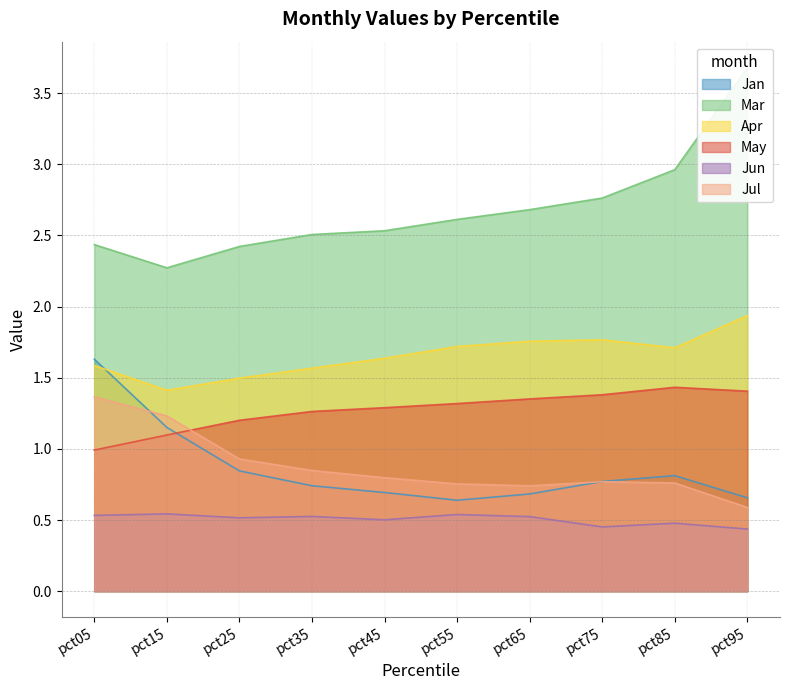

Which category has the highest value in the Jan series?

pct05